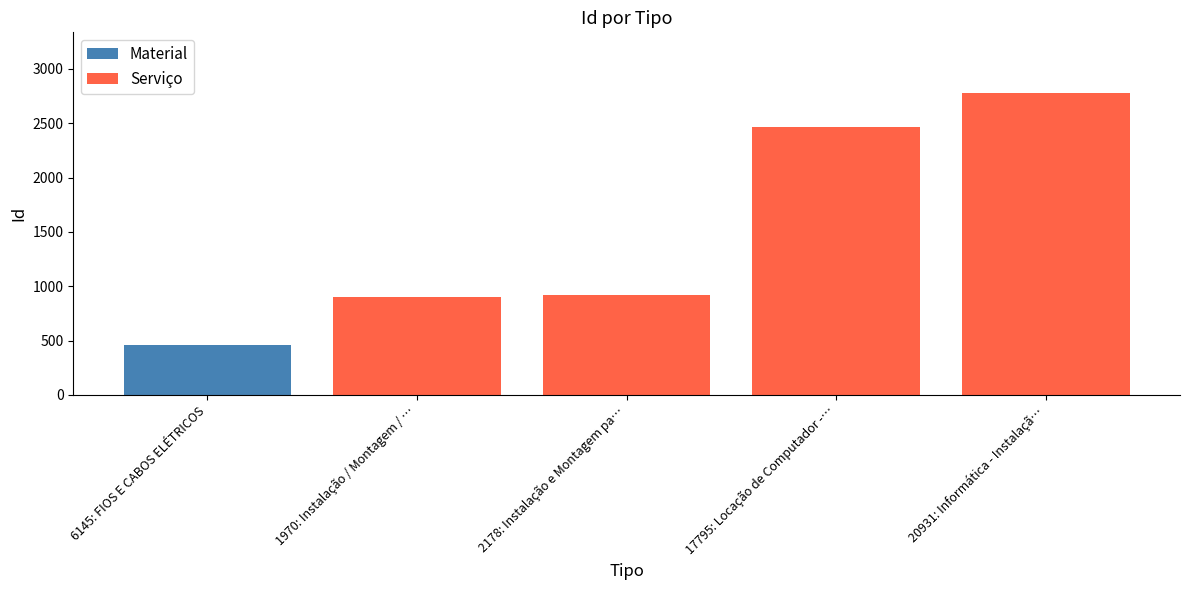

What is the lowest value of the Serviço series?

901